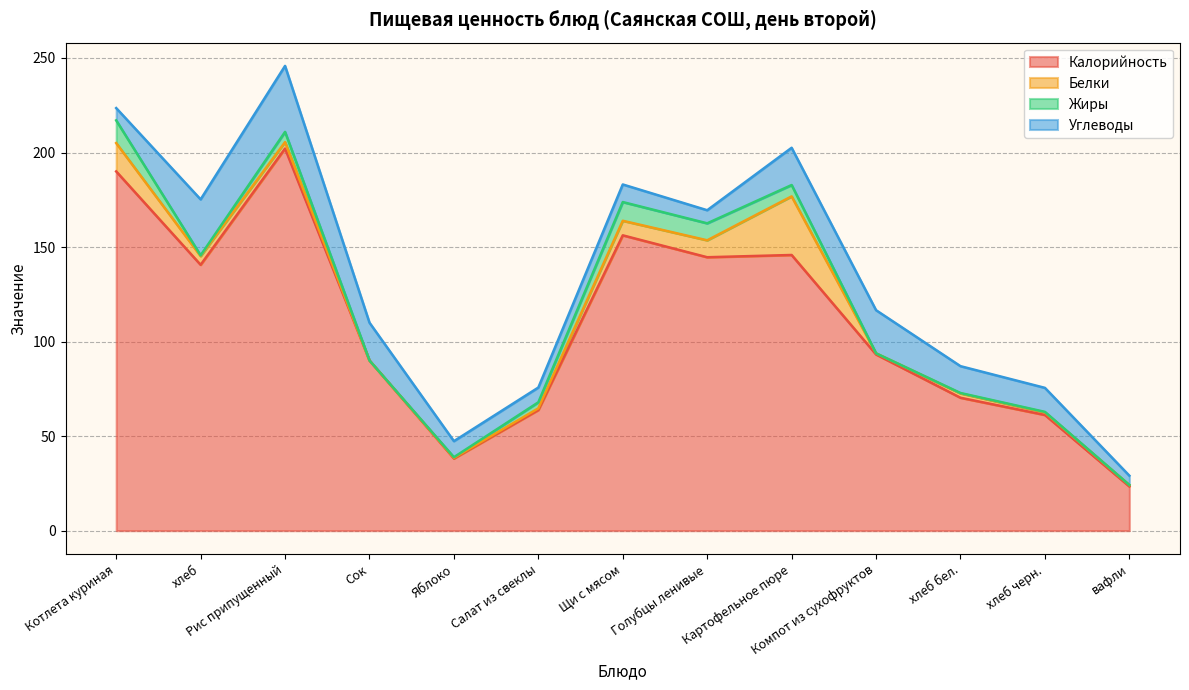

Does the chart display data point markers on the line(s)?

No